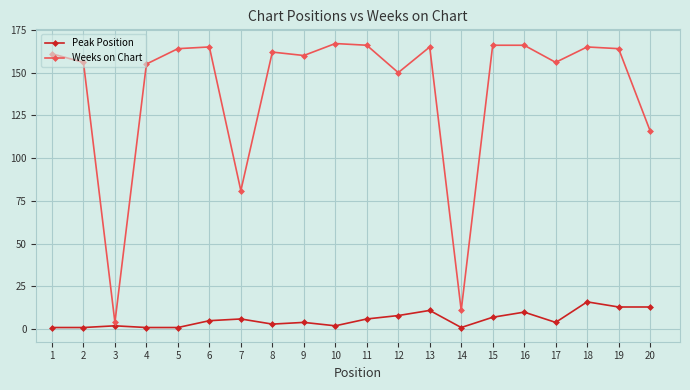

True or false: Peak Position and Weeks on Chart cross at least once.

False